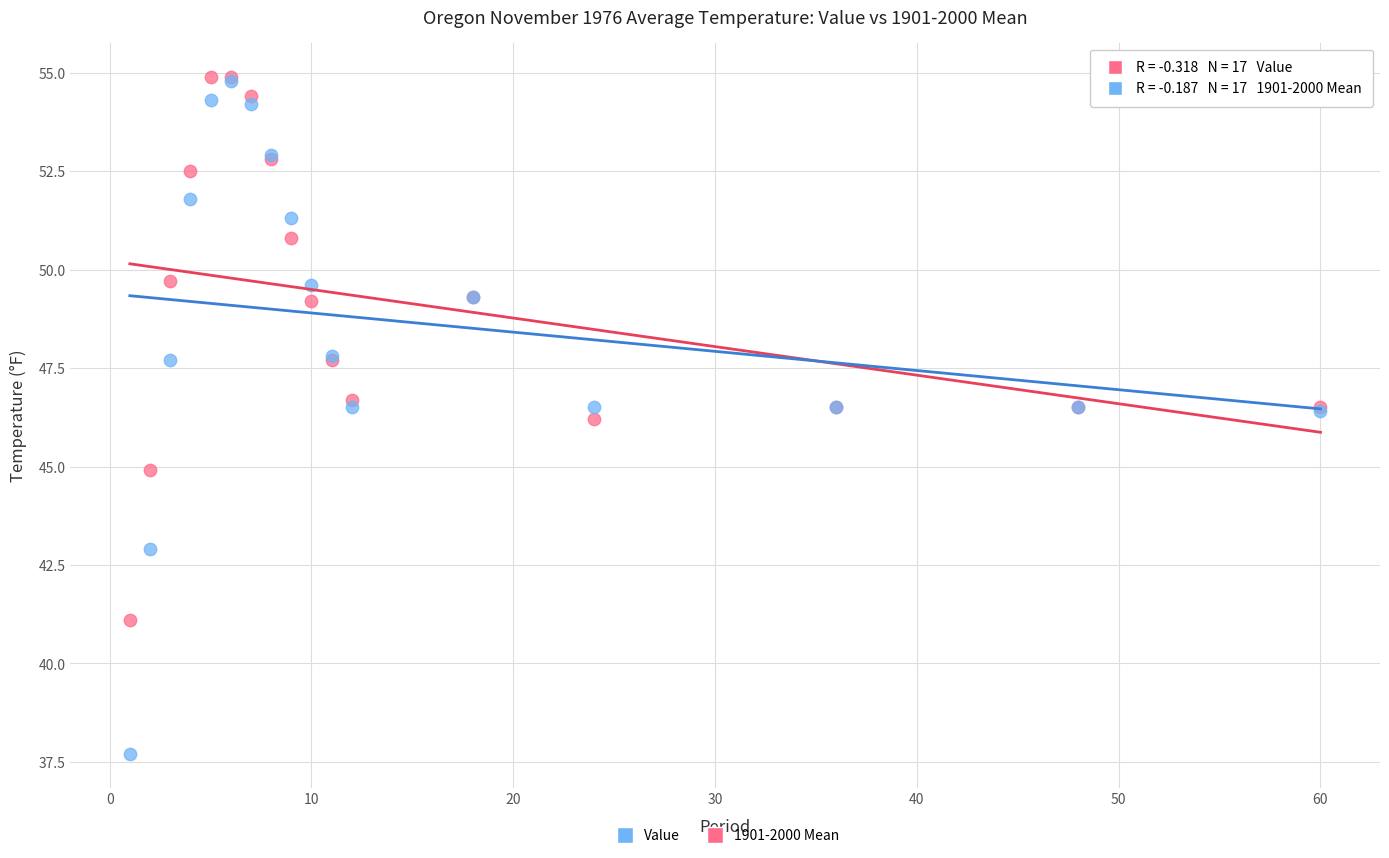

What are all the series names shown in the legend?

Value, 1901-2000 Mean